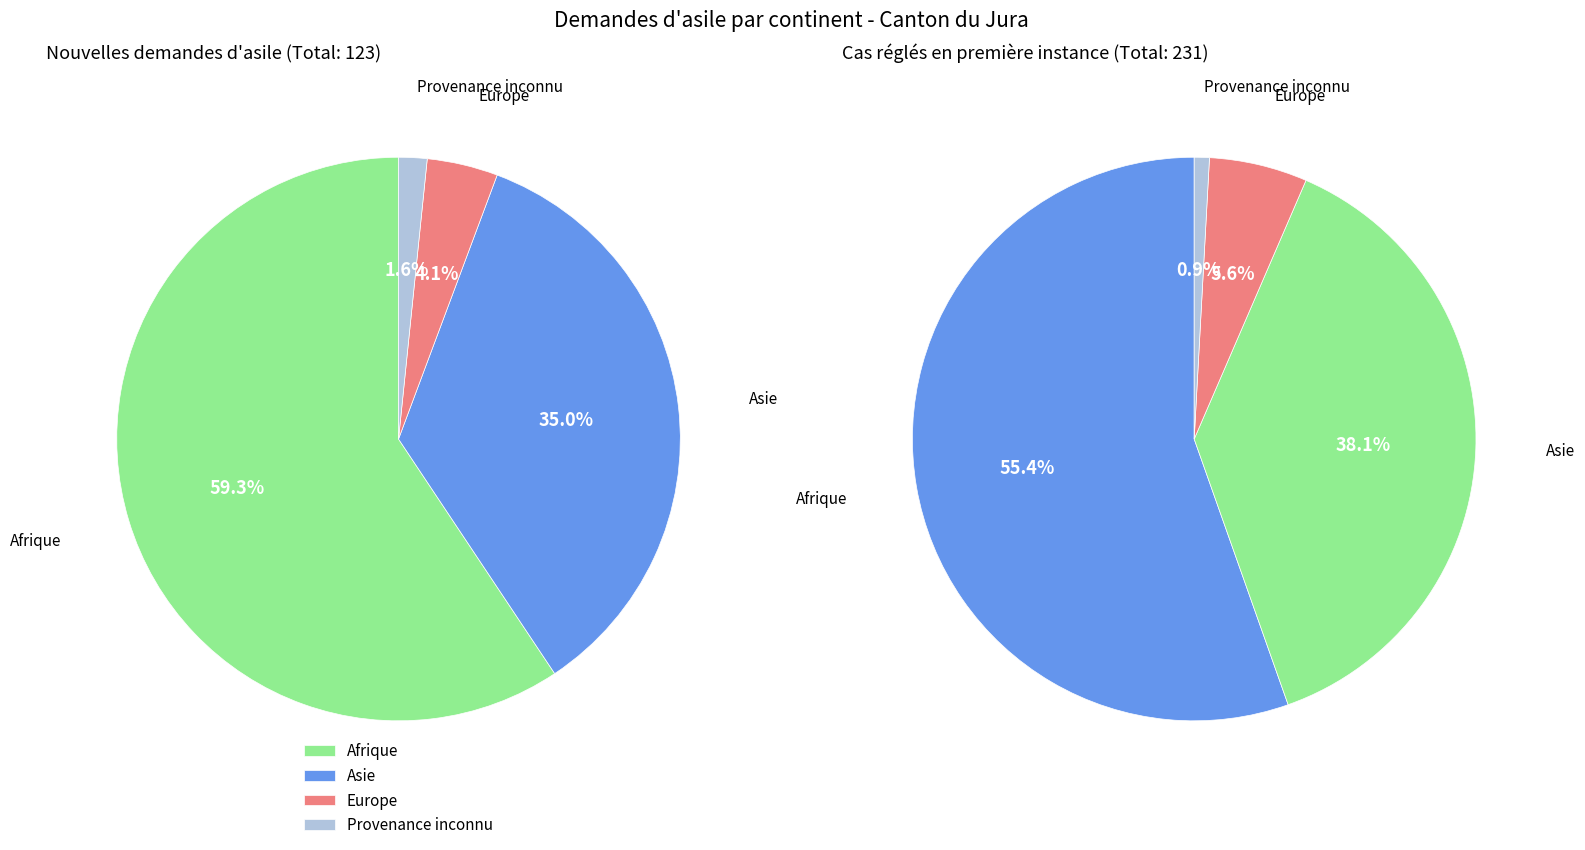

Is there any slice that represents more than half of the pie?

Yes